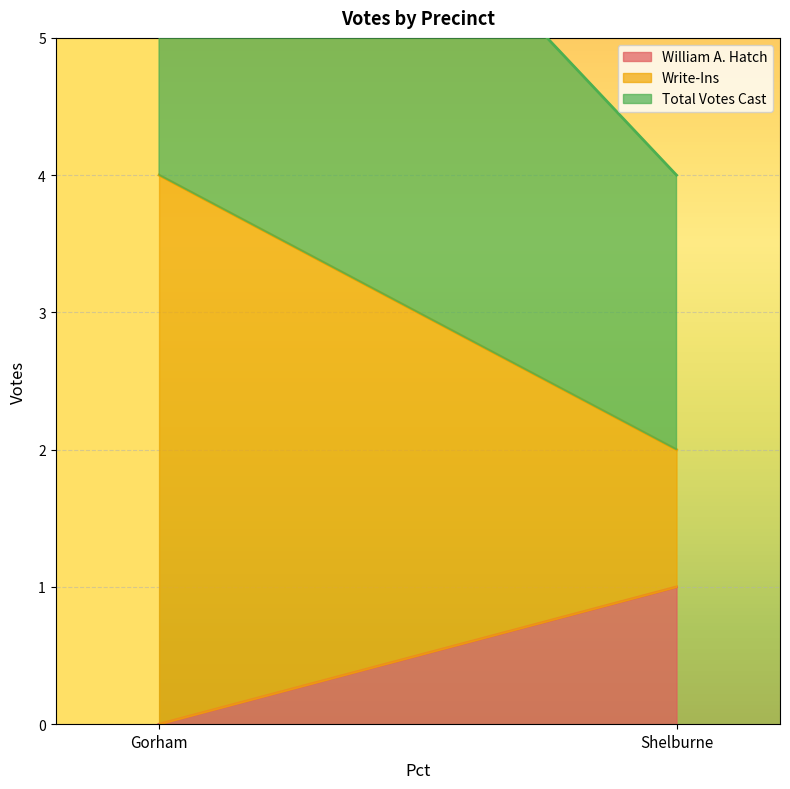

Is the value of William A. Hatch at Gorham greater than the value of Total Votes Cast at Gorham?

No